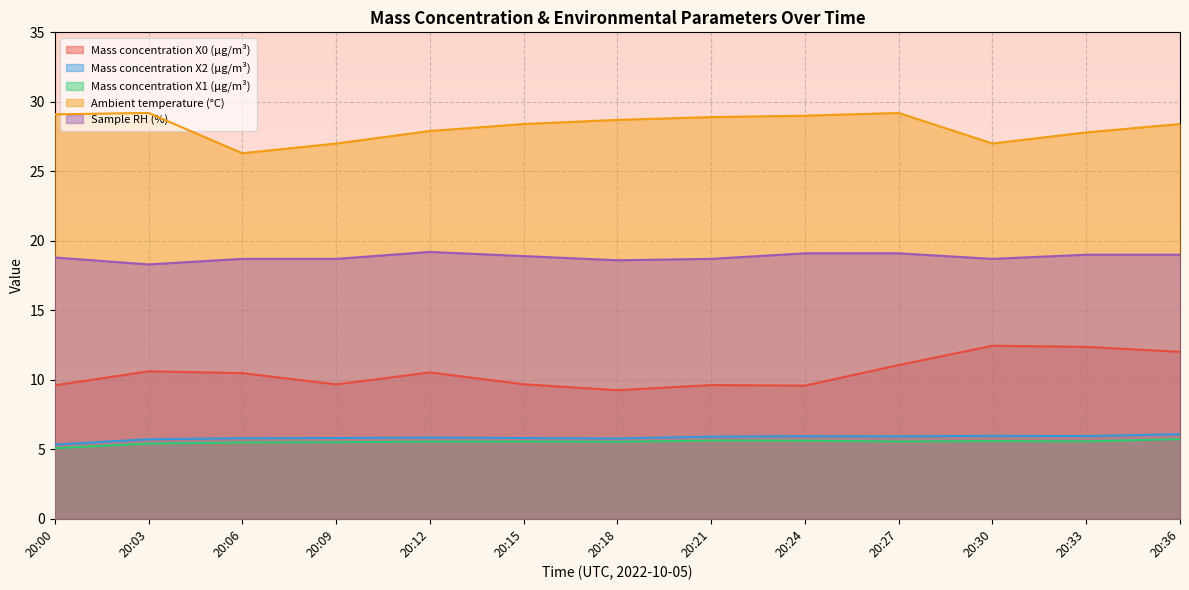

Rank the categories by Sample RH (%) value from lowest to highest.

20:03, 20:18, 20:06, 20:09, 20:21, 20:30, 20:00, 20:15, 20:33, 20:36, 20:24, 20:27, 20:12